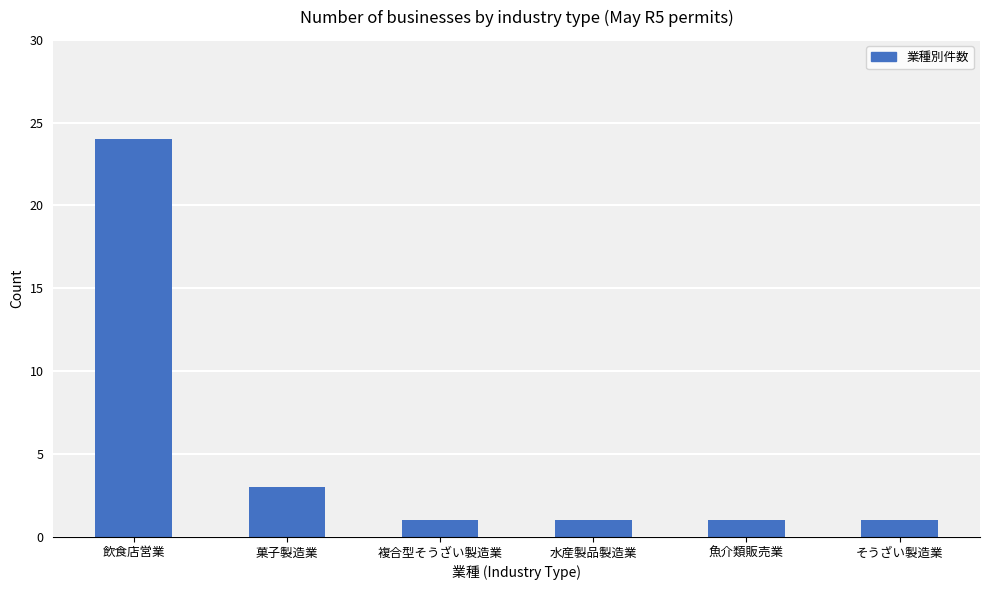

Between 魚介類販売業 and 菓子製造業, which is larger?

菓子製造業